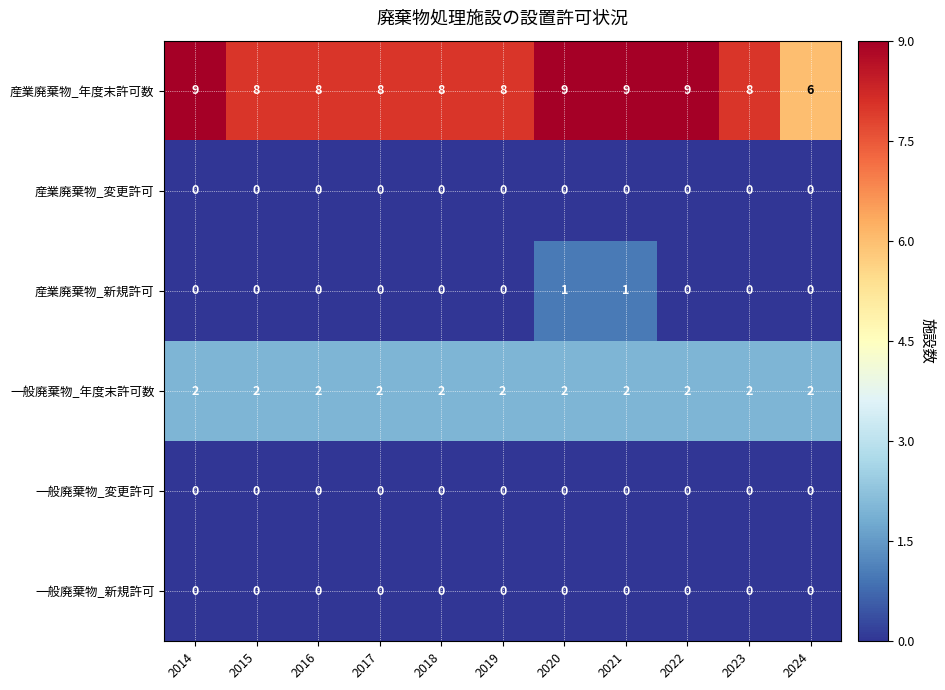

What is the maximum value shown in the chart?

9